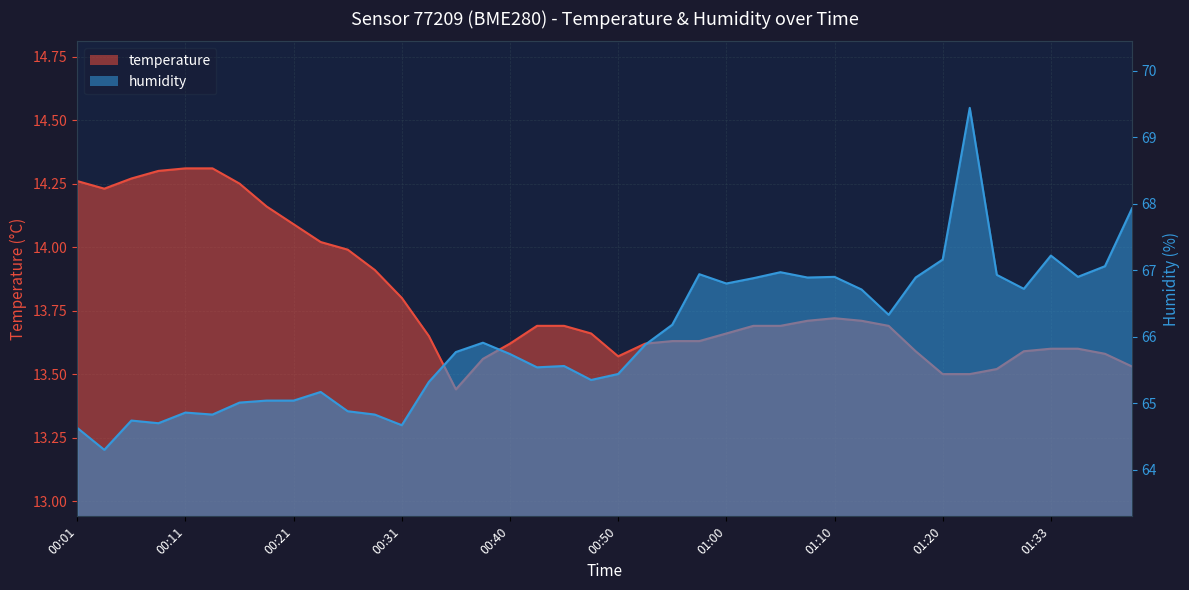

Rank the categories by humidity value from highest to lowest.

01:26, 01:40, 01:33, 01:20, 01:38, 01:05, 00:58, 01:28, 01:10, 01:35, 01:07, 01:17, 01:02, 01:00, 01:30, 01:12, 01:15, 00:55, 00:38, 00:53, 00:36, 00:40, 00:45, 00:43, 00:50, 00:48, 00:33, 00:23, 00:18, 00:21, 00:16, 00:26, 00:11, 00:14, 00:28, 00:06, 00:09, 00:31, 00:01, 00:04